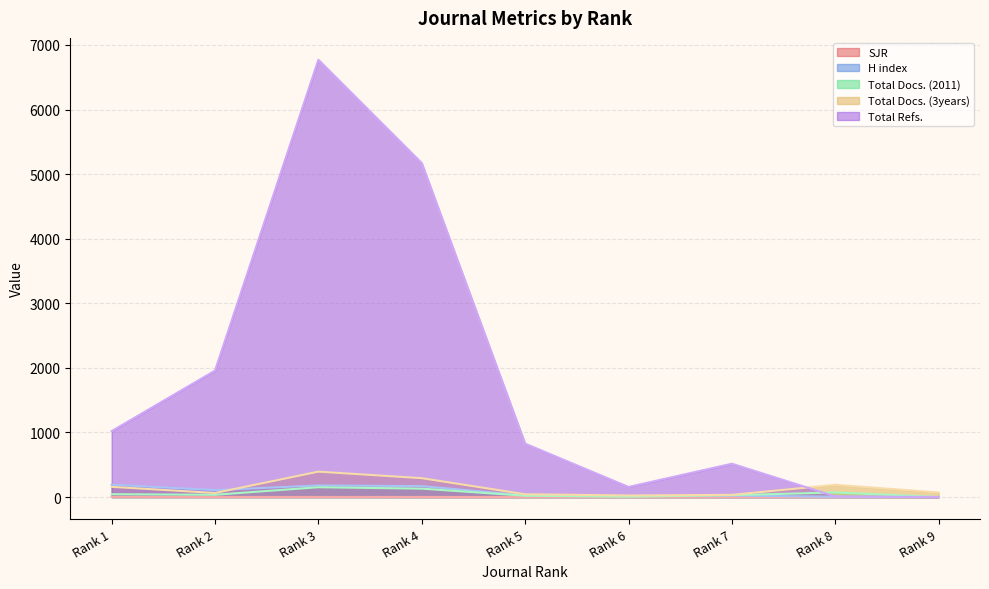

The H index series shows 169.0 at Rank 4. True or false?

True